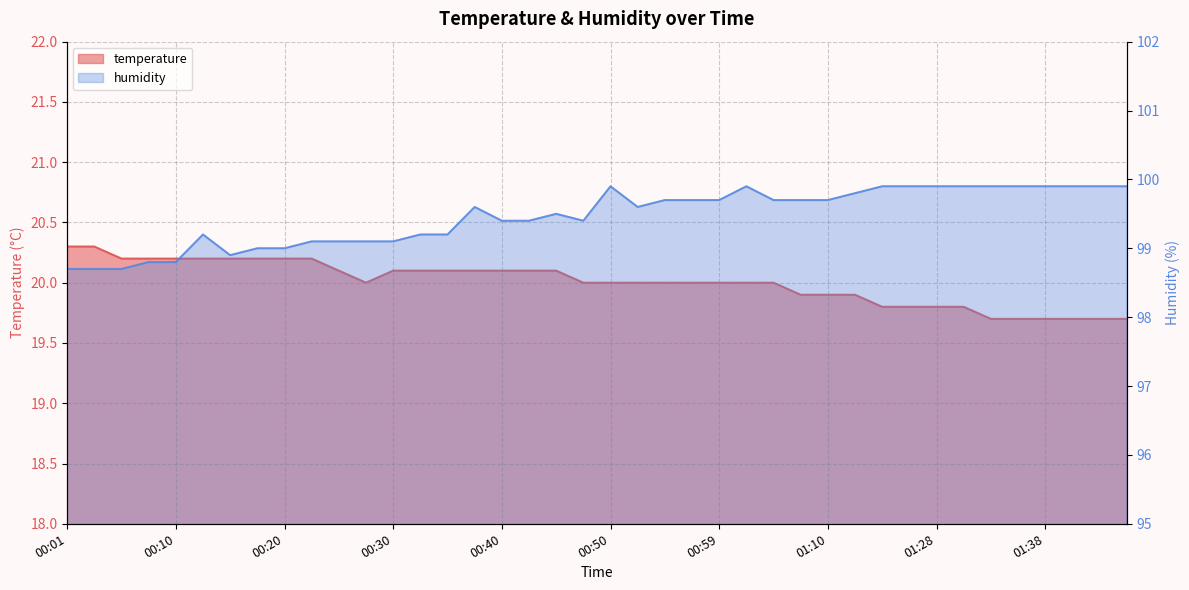

The value of humidity at 01:02 is 99.9. True or false?

True